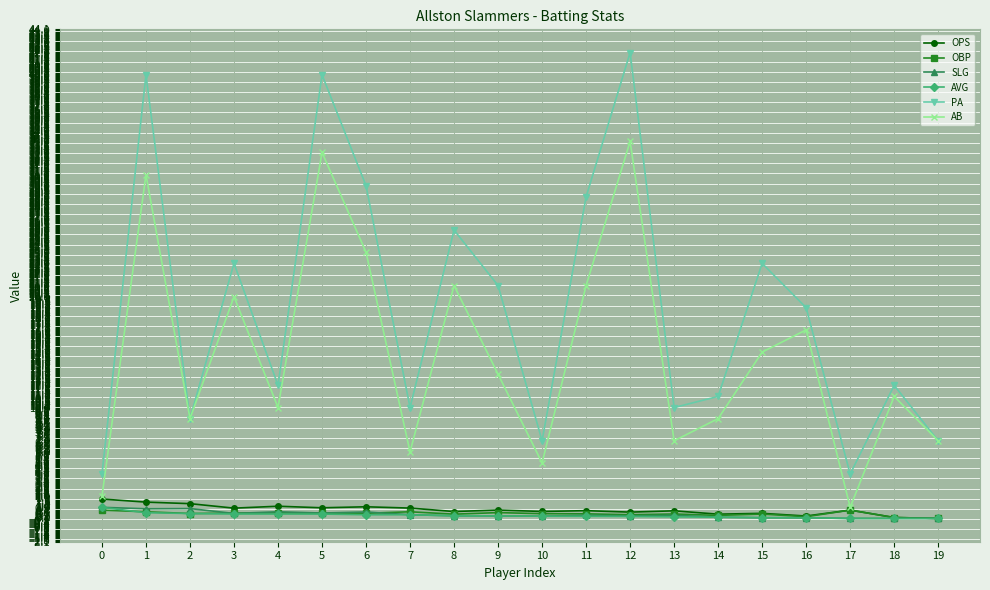

How many lines are shown in the chart?

6